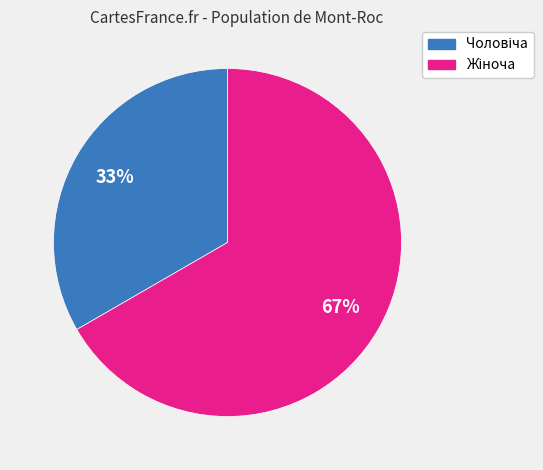

To the nearest percent, what is the average slice percentage?

50%